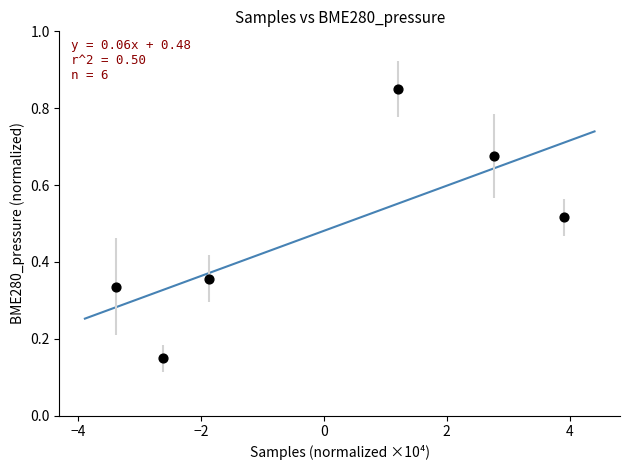

What is the range of X values (max minus min)?

7.3